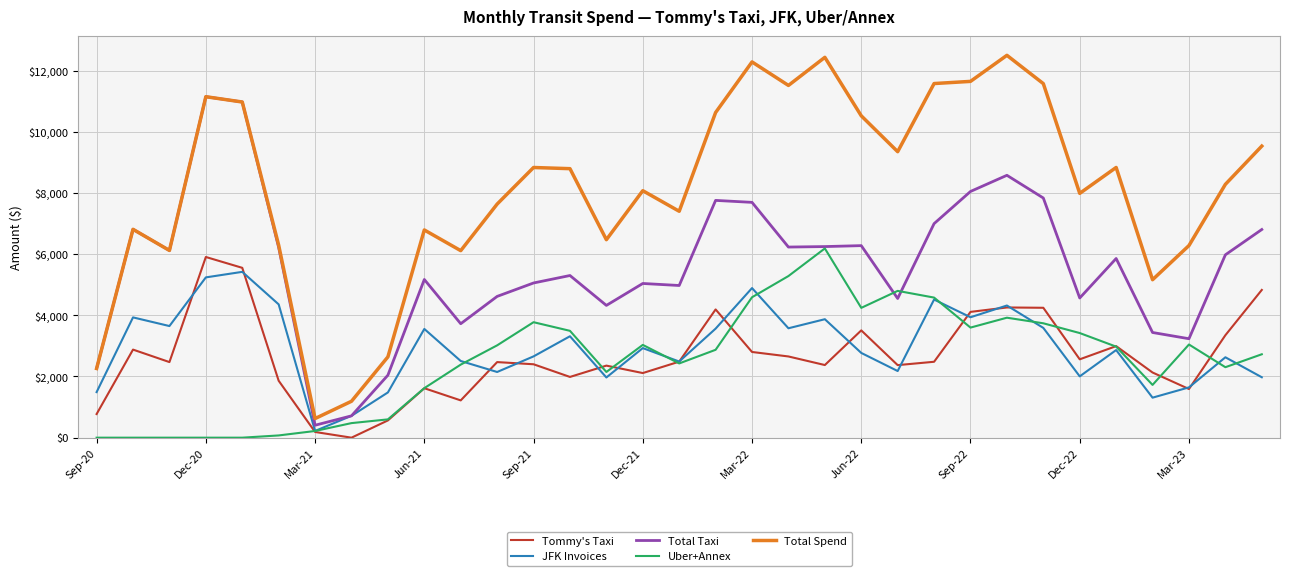

What is the minimum value for Total Spend?

625.1